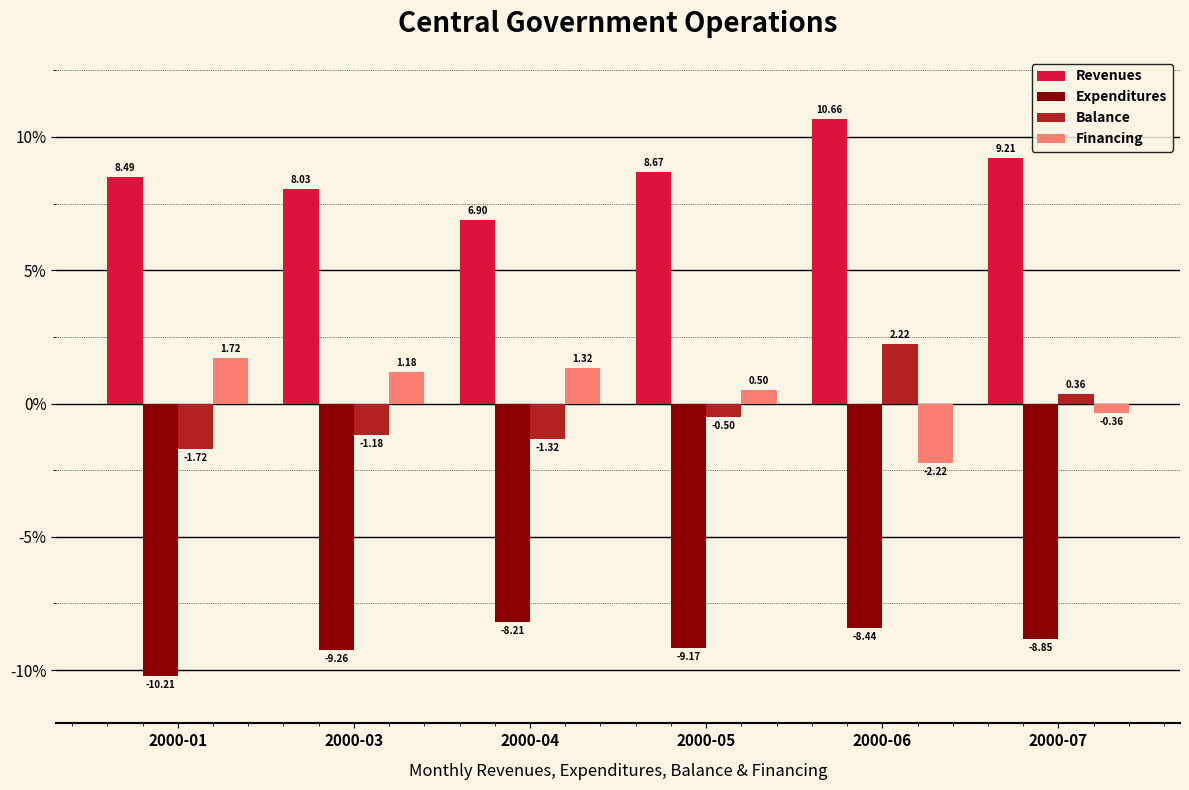

Which series has the largest total across all categories?

Revenues